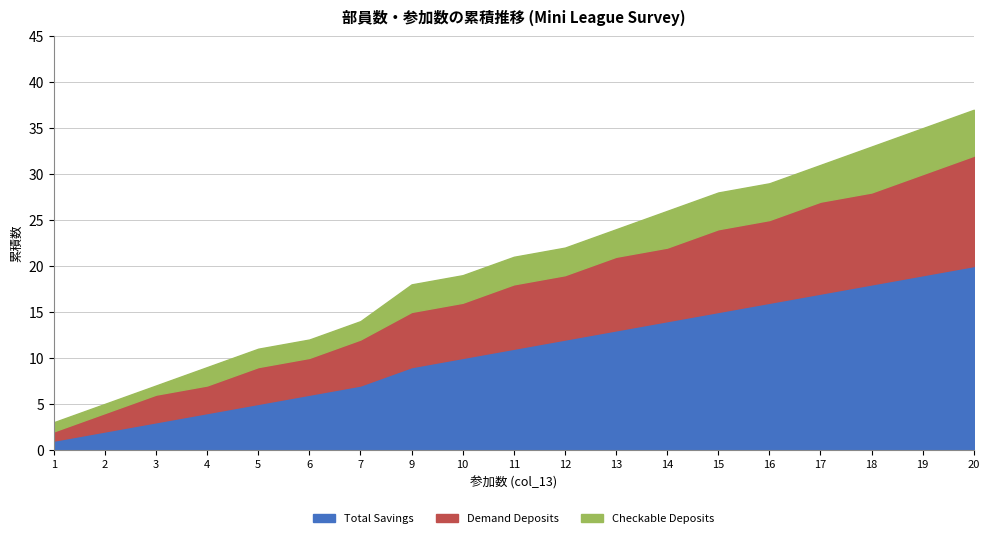

Is it true that Demand Deposits equals 1 at 1?

True